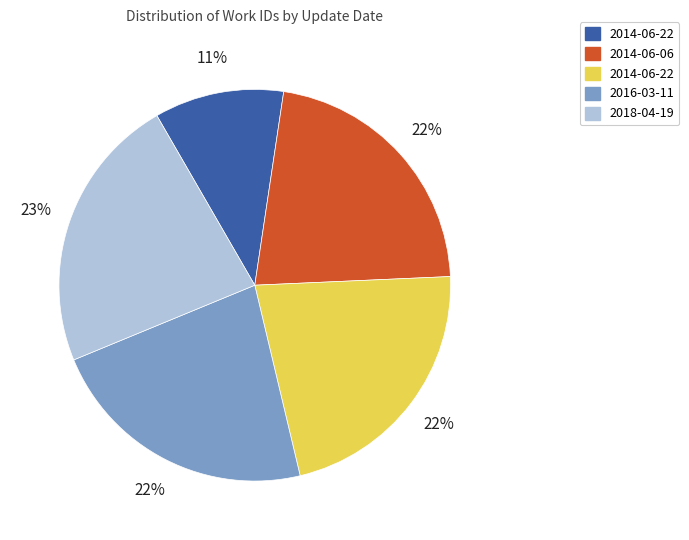

To the nearest percent, what is the difference between the largest and smallest slice percentages?

12%